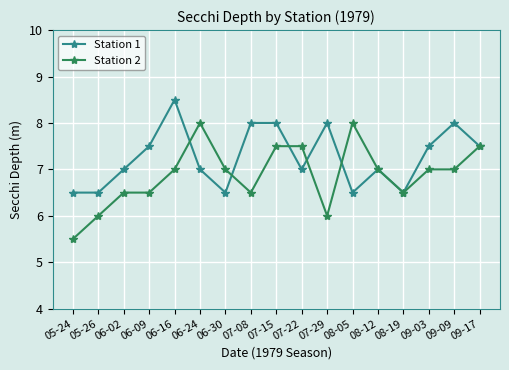

Rank the series by their average value, from highest to lowest.

Station 1, Station 2